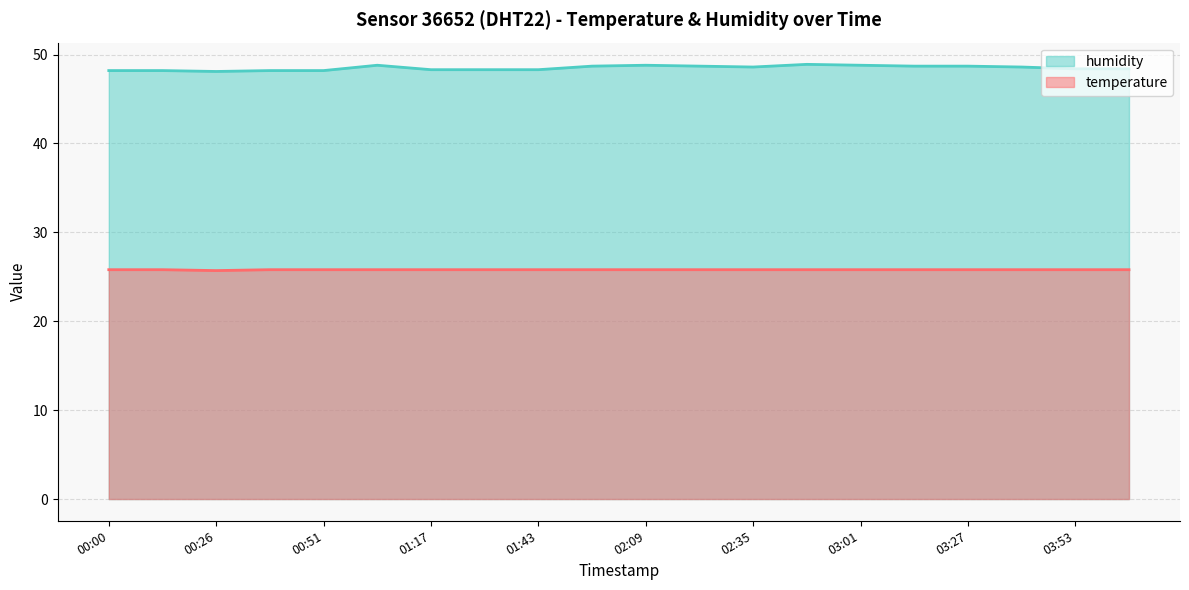

List the series in order of their overall mean, lowest first.

temperature, humidity